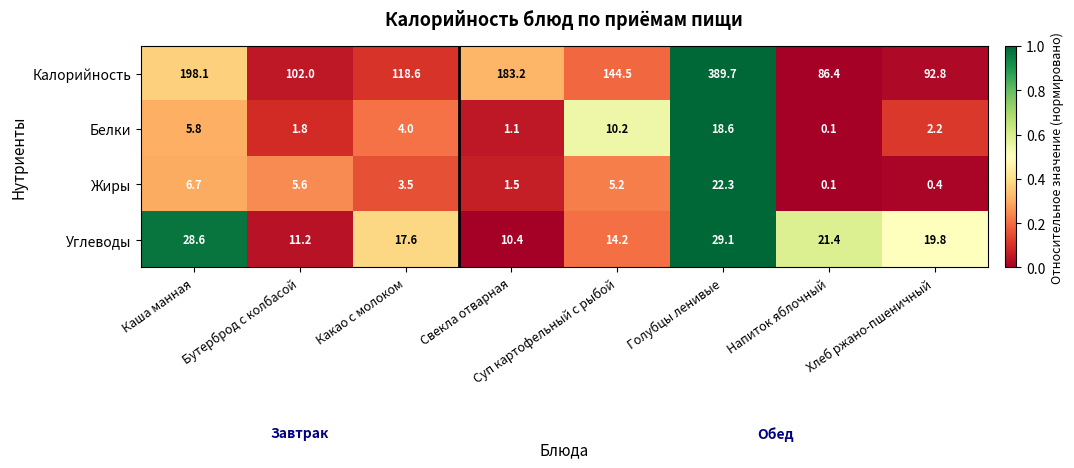

What is the difference between the maximum and second lowest values in the Жиры series?

21.9